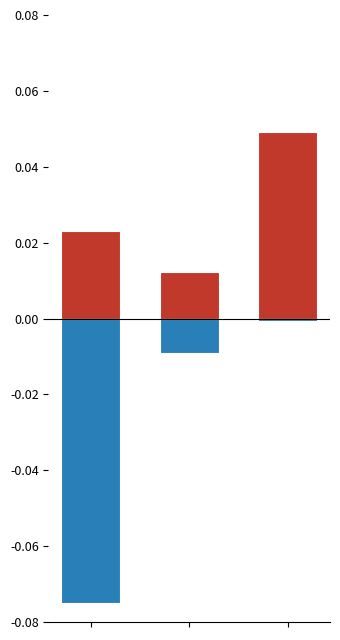

Reading right to left, what are all the values shown in this chart?

Long: 0.0	0.0	0.0
Short: -0.0	-0.0	-0.1